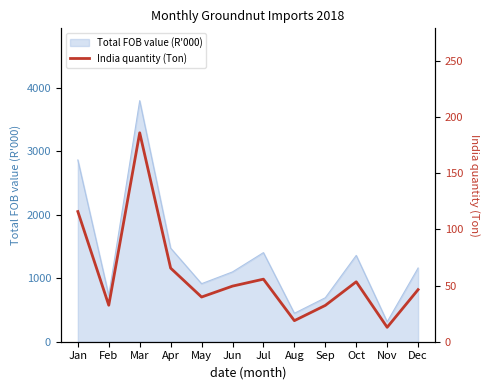

Reading left to right, transcribe all the data shown in this chart.

116.0	32.5	186.1	65.6	39.8	49.5	55.7	18.8	32.4	53.4	12.8	46.4